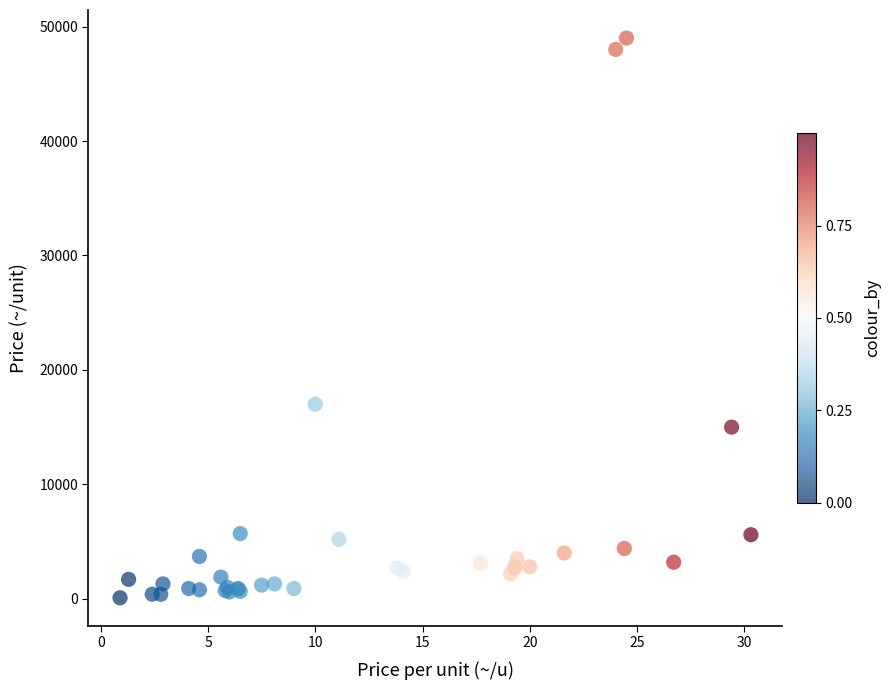

What Y value in the scatter plot is closest to 24545?

17000